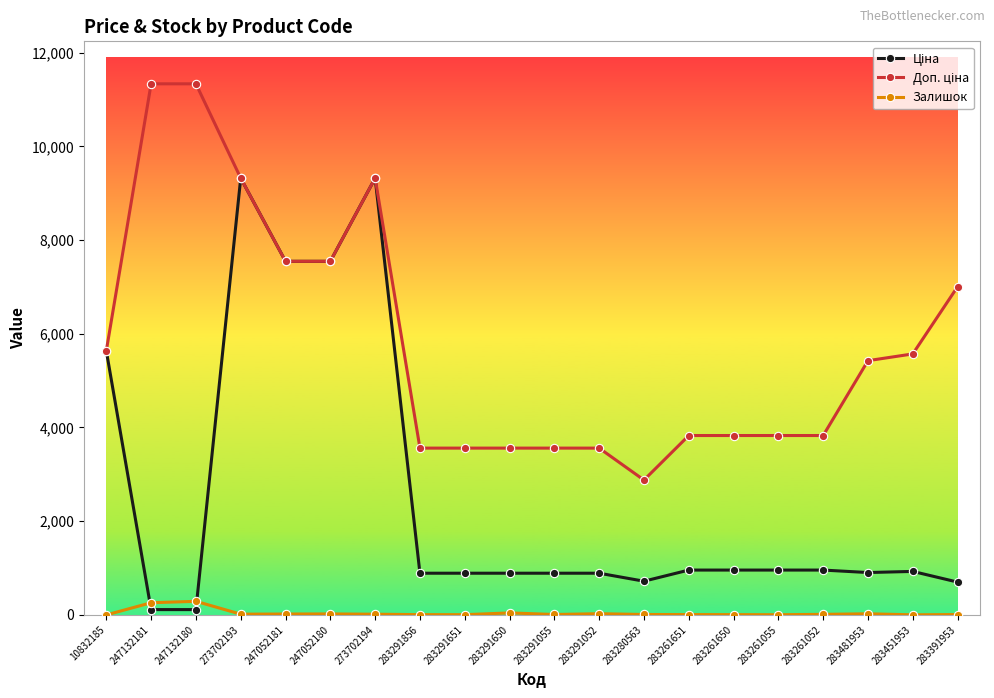

How many lines are shown in the chart?

3